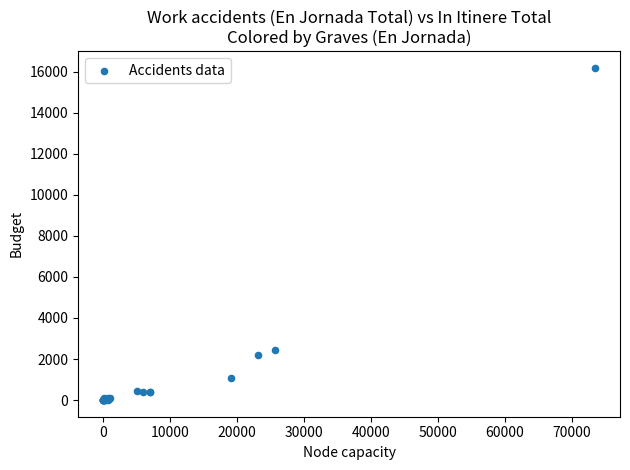

What Y value in the scatter plot is closest to 8091?

2417